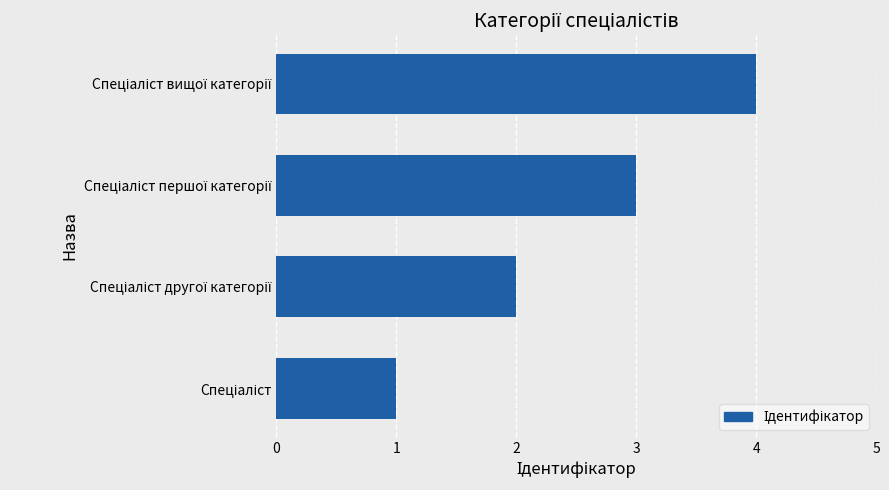

What is the difference between the maximum and minimum values?

3